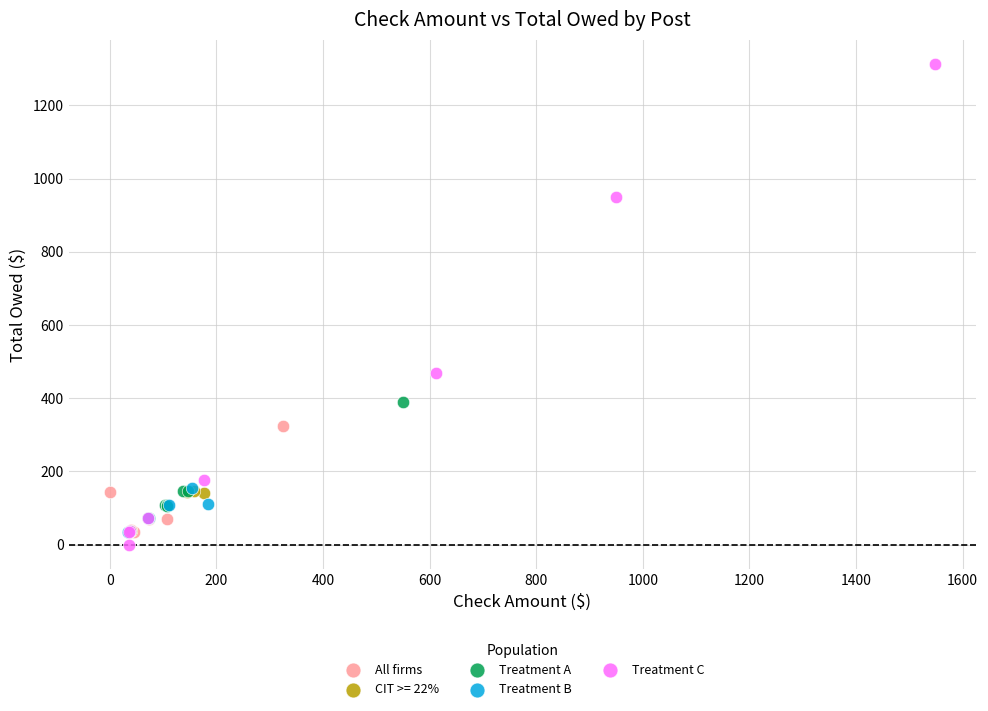

Which series contains the highest Y value?

Treatment C